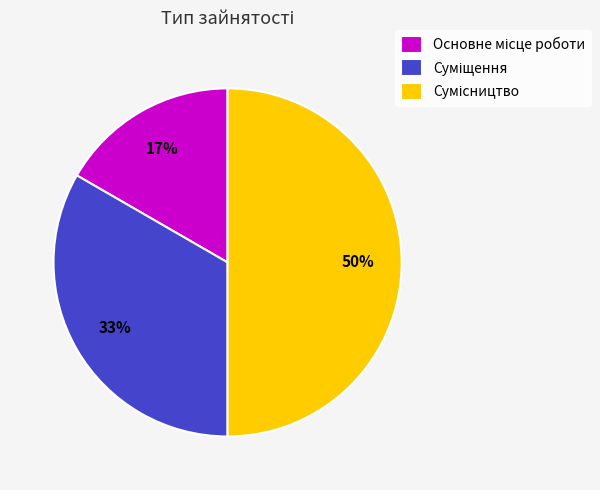

To the nearest percent, what is the average slice percentage?

33%